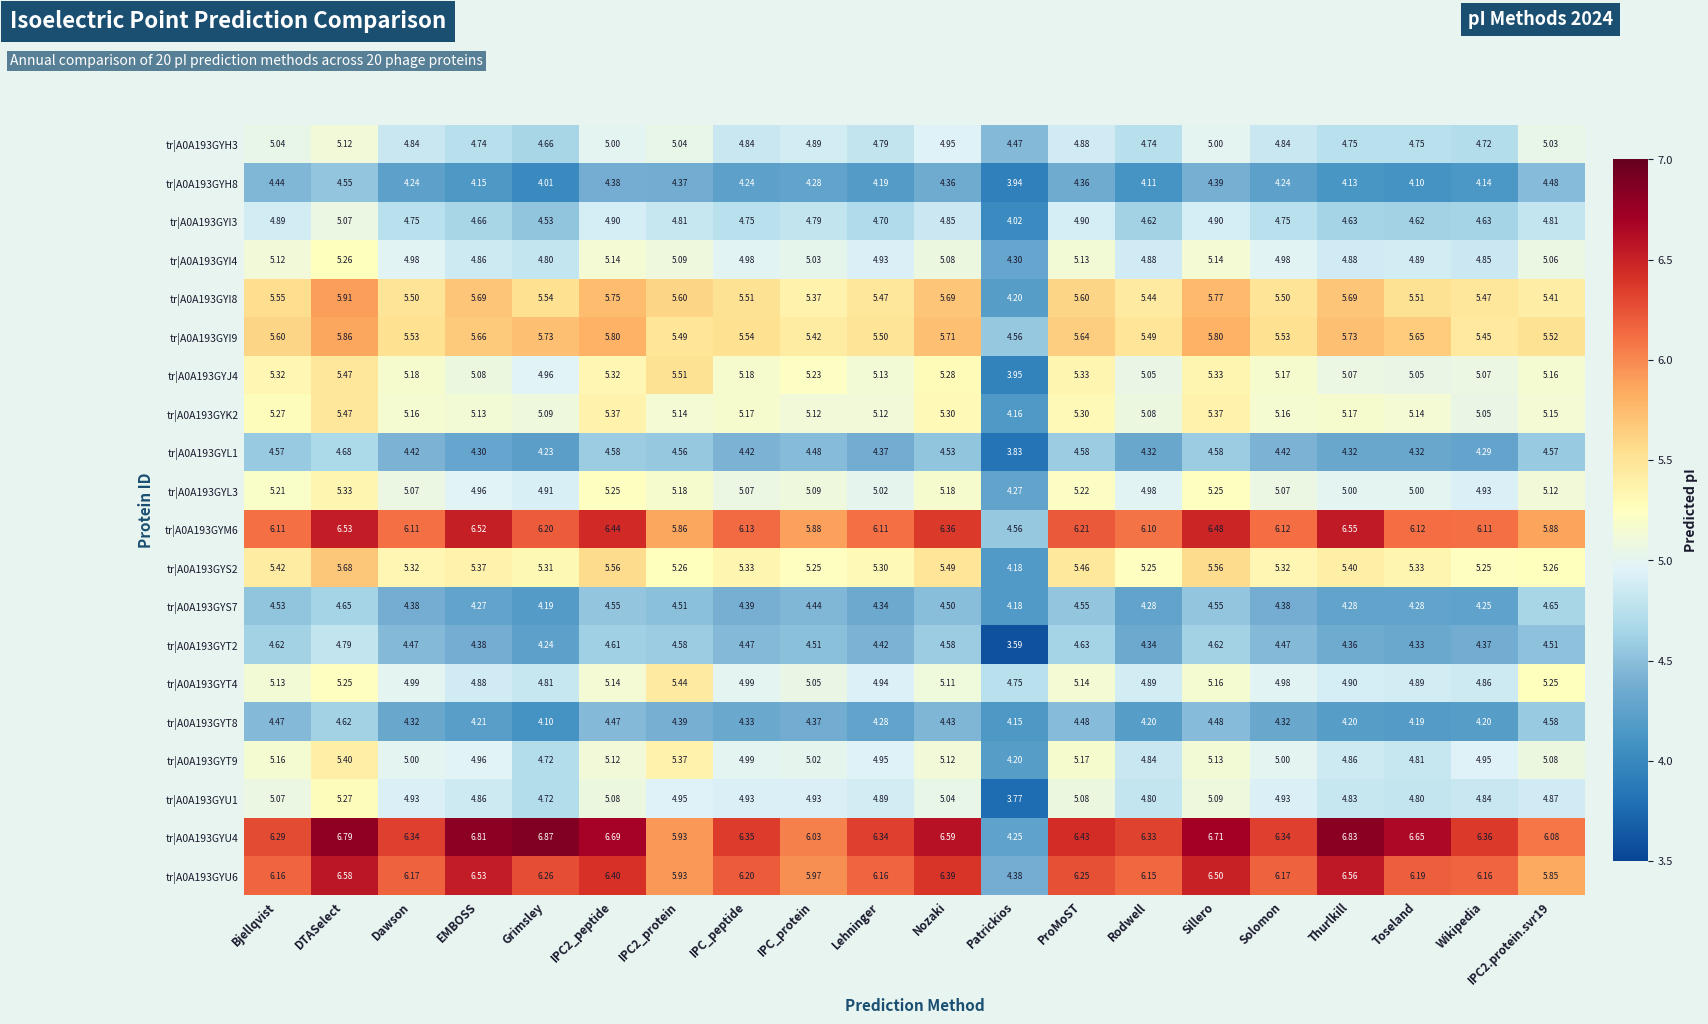

At which category is the sum across all series the highest?

DTASelect